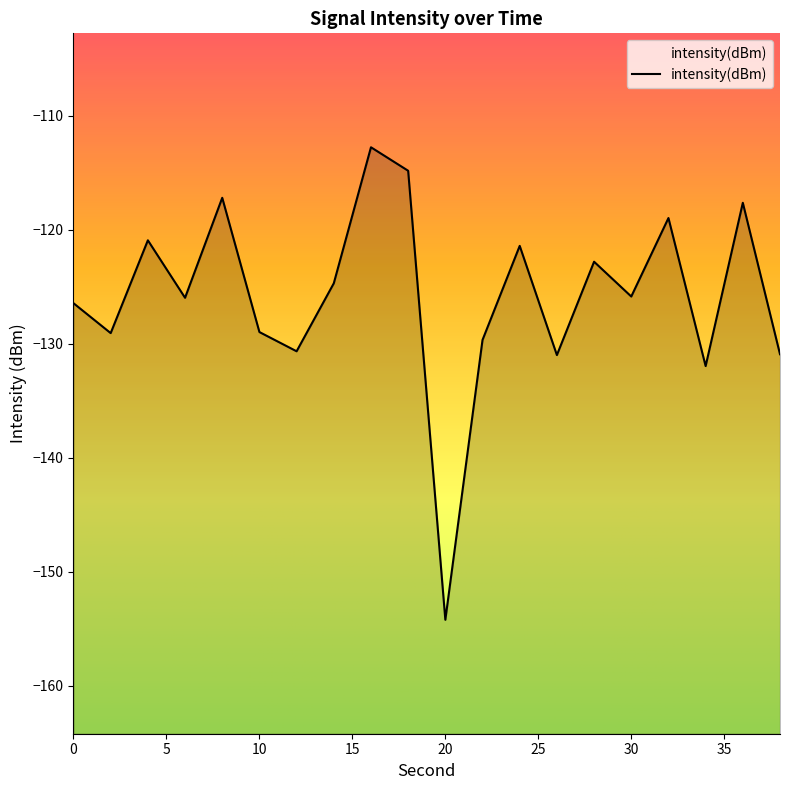

The chart shows a value of -30.7 at 38. True or false?

False